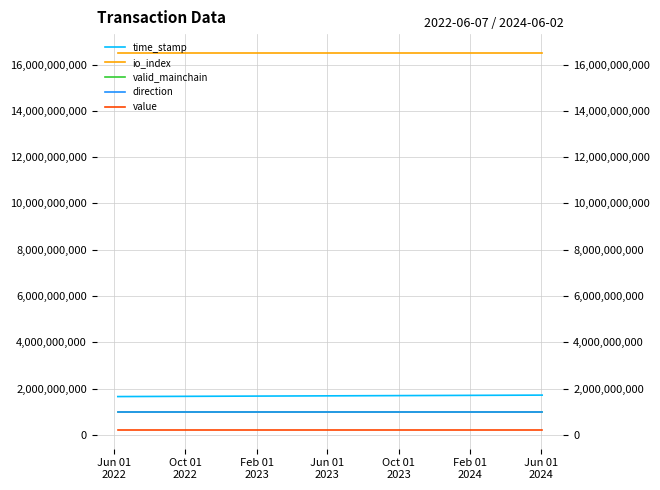

Which label corresponds to the largest value in the chart?

Jun 01
2022